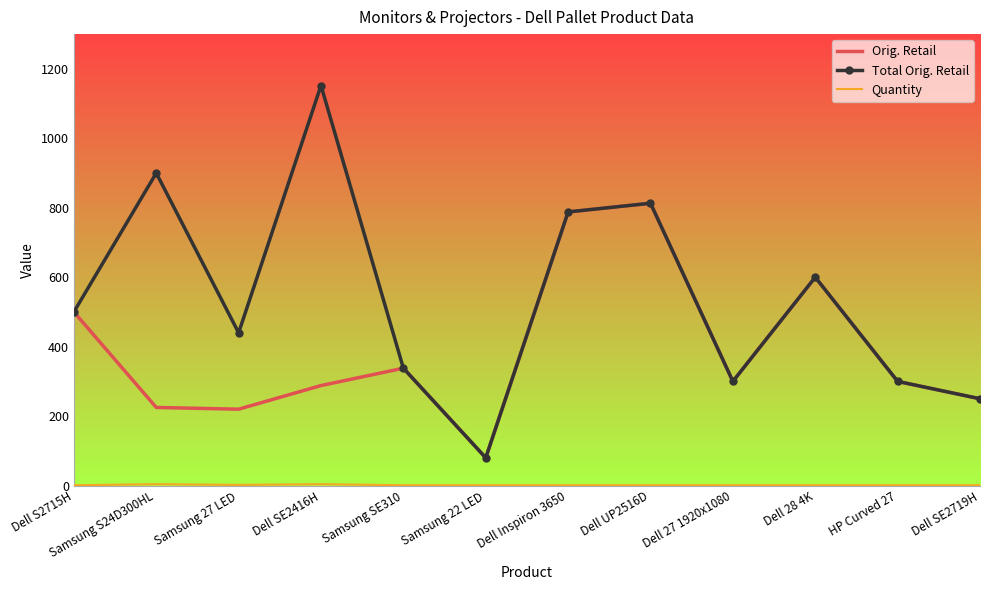

Where is the first local maximum for Orig. Retail?

Samsung SE310